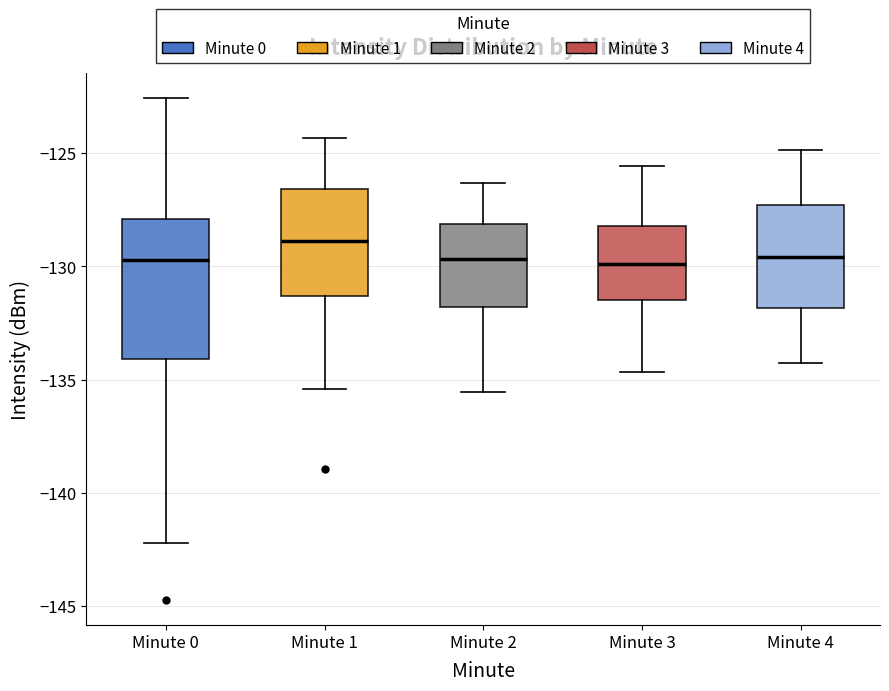

Reading left to right, transcribe this box plot: for each box, give where its median line is, the range the box spans, and where its two whiskers end, as read against the y-axis. The values are not printed on the chart, so give them approximately, as read against the axis.

Minute 0: median -129.5, box -134.0 to -128.0, whiskers -142.0 to -122.5
Minute 1: median -129.0, box -131.5 to -126.5, whiskers -135.5 to -124.5
Minute 2: median -129.5, box -132.0 to -128.0, whiskers -135.5 to -126.5
Minute 3: median -130.0, box -131.5 to -128.0, whiskers -134.5 to -125.5
Minute 4: median -129.5, box -132.0 to -127.5, whiskers -134.5 to -125.0